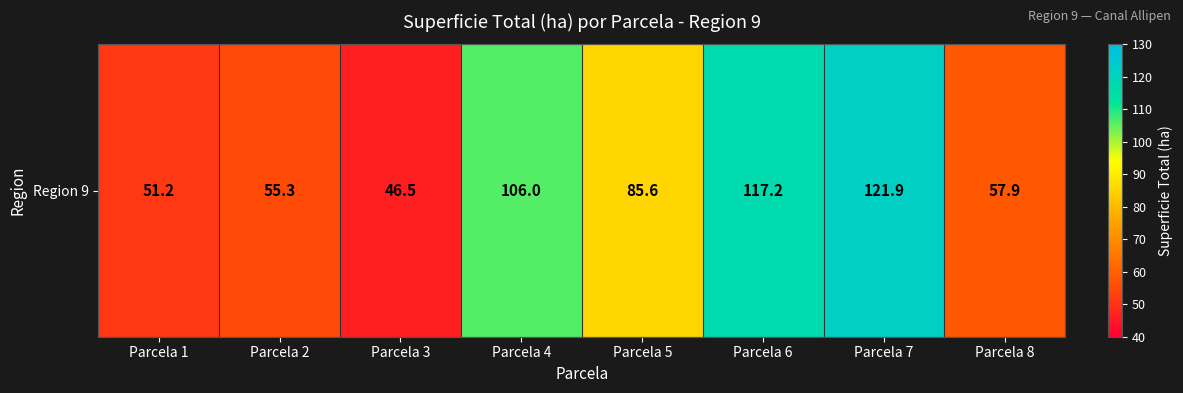

Where does the data first go above 85?

Parcela 4